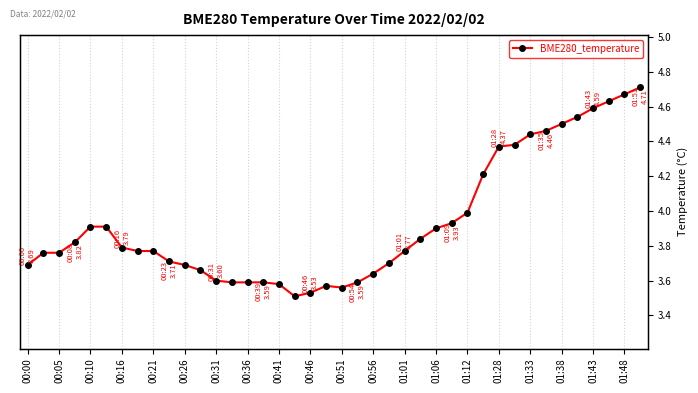

True or false: there are more than 1 points higher than both neighbors.

False